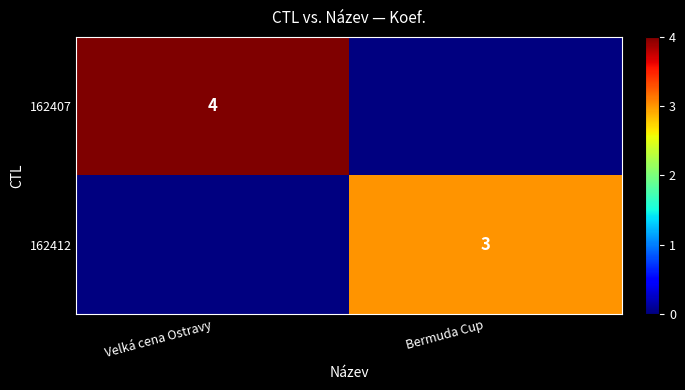

True or false: 162412 has a value of 3 at Bermuda Cup.

True